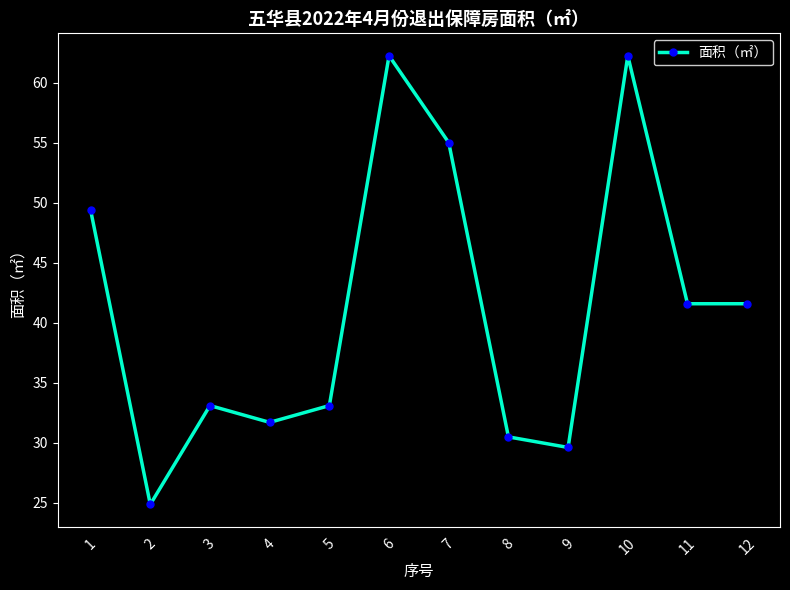

Count the number of data series in this chart.

1